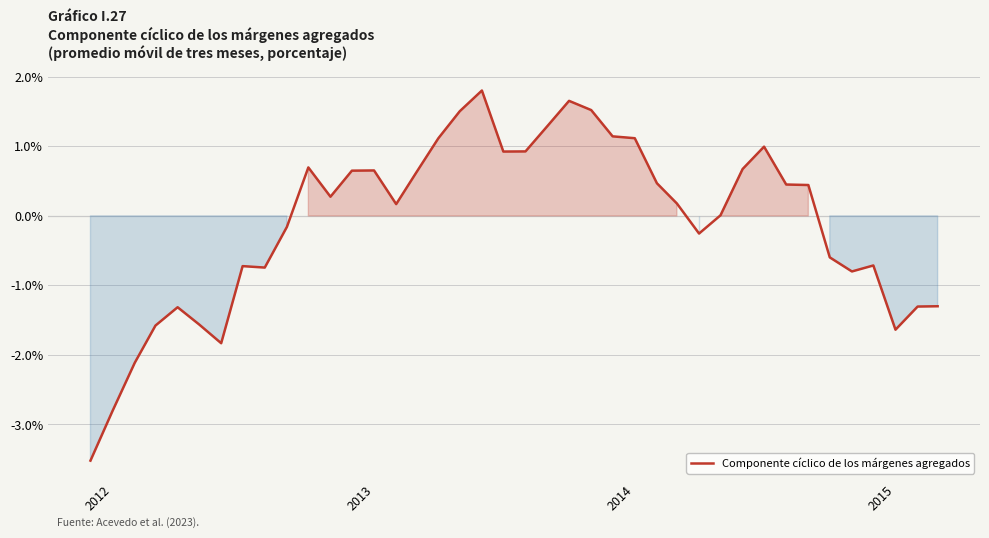

What is the smallest value displayed?

-3.5